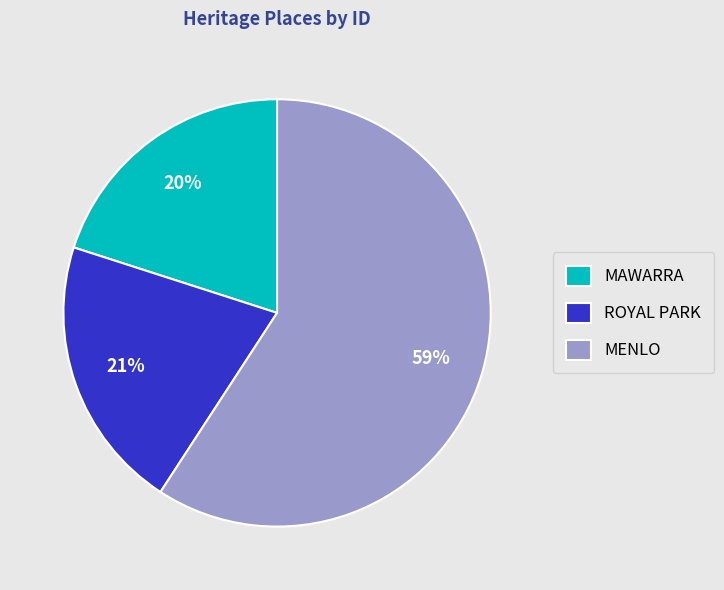

Does MENLO represent more than half of the total?

Yes